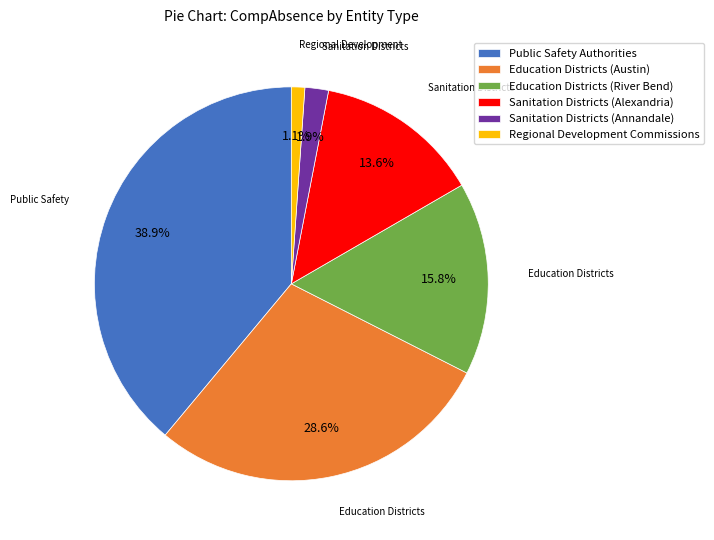

Which slice is the smallest?

Regional Development Commissions